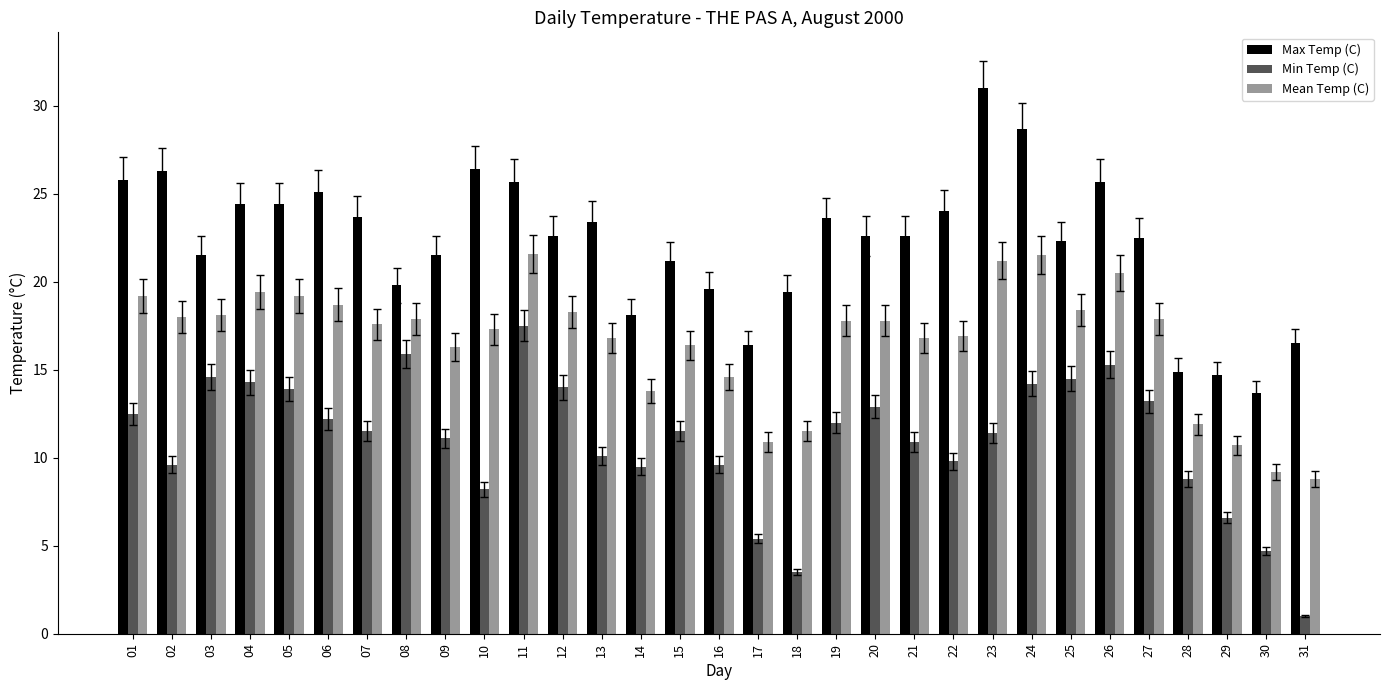

What is the maximum value for Max Temp (C)?

31.0